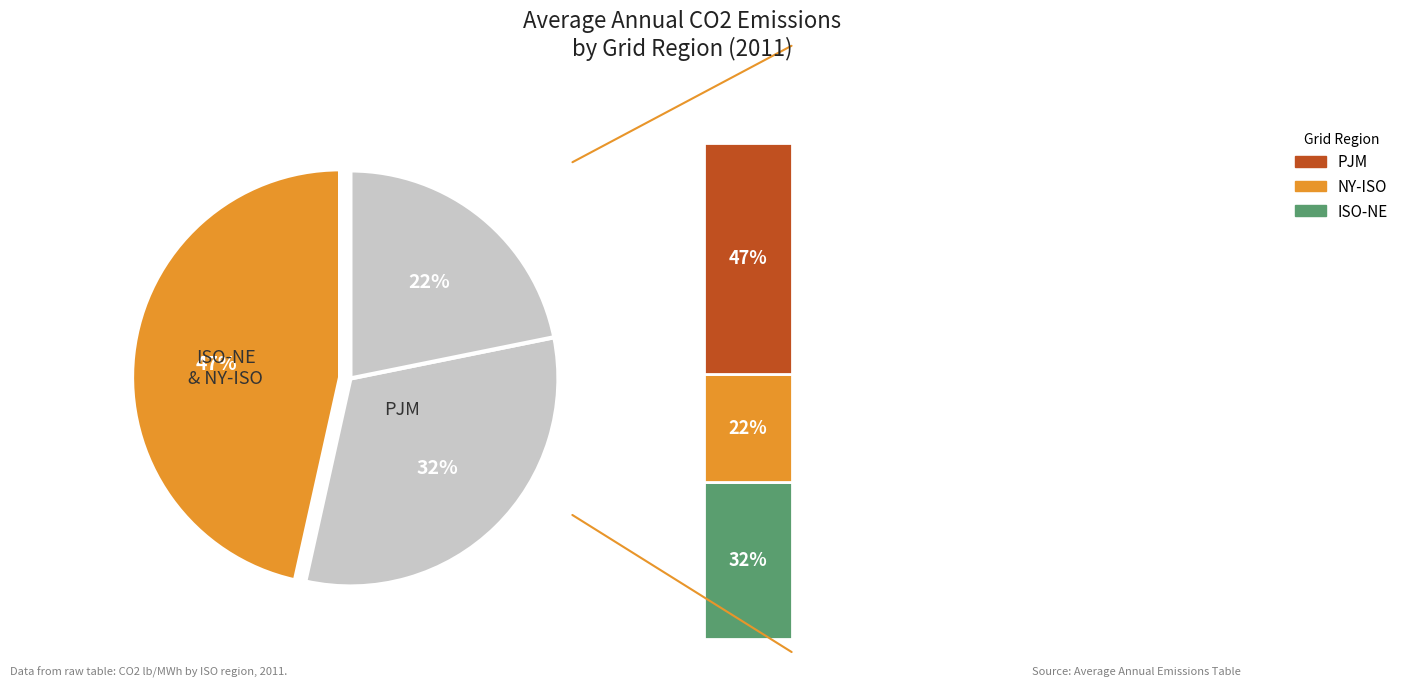

What is the ratio of the value at PJM to the value at ISO-NE?

1.5